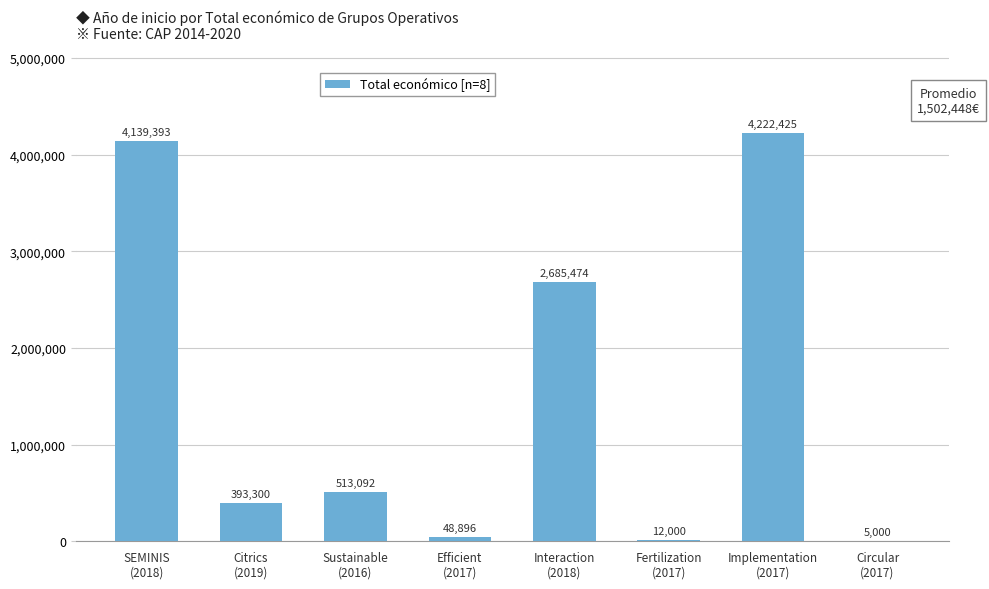

Which has a higher value, Sustainable
(2016) or Efficient
(2017)?

Sustainable
(2016)